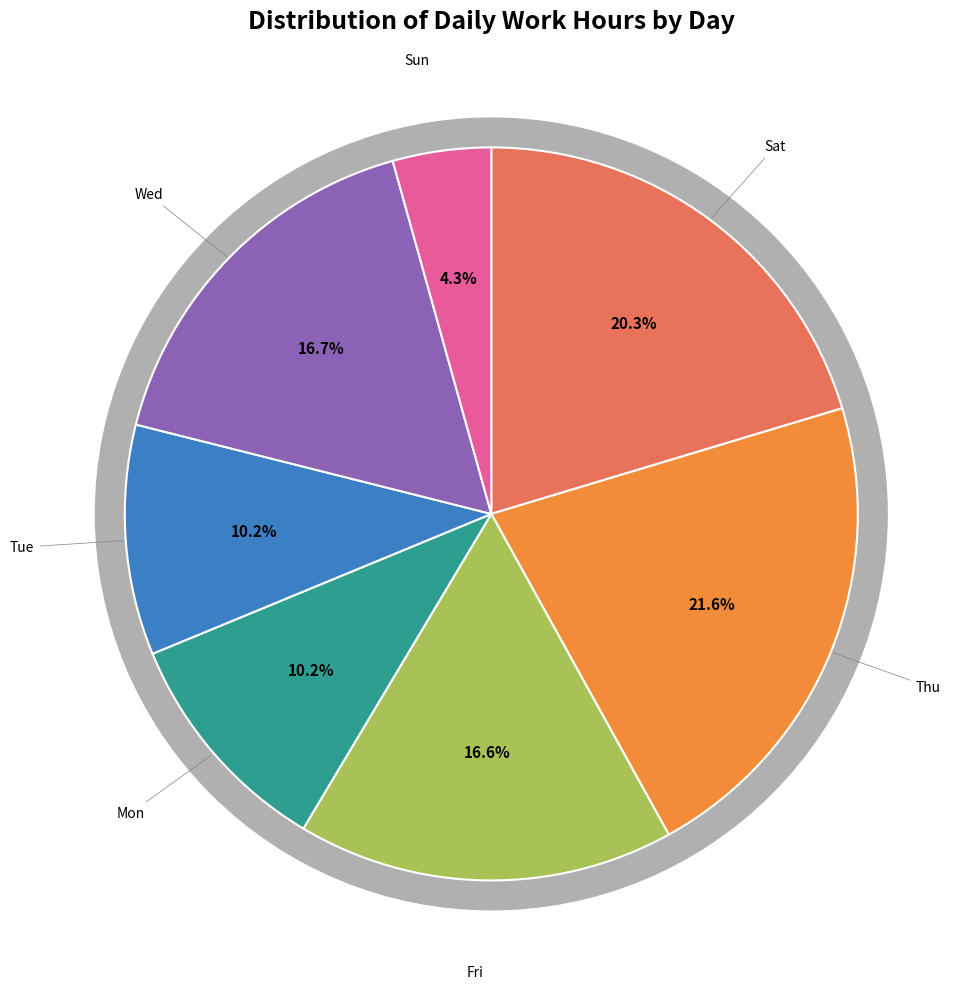

Does 10-Thu account for over 50% of the chart?

No